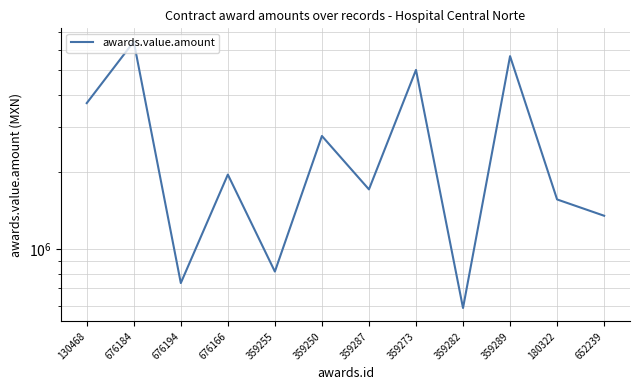

Which category has the highest value across all series?

676184